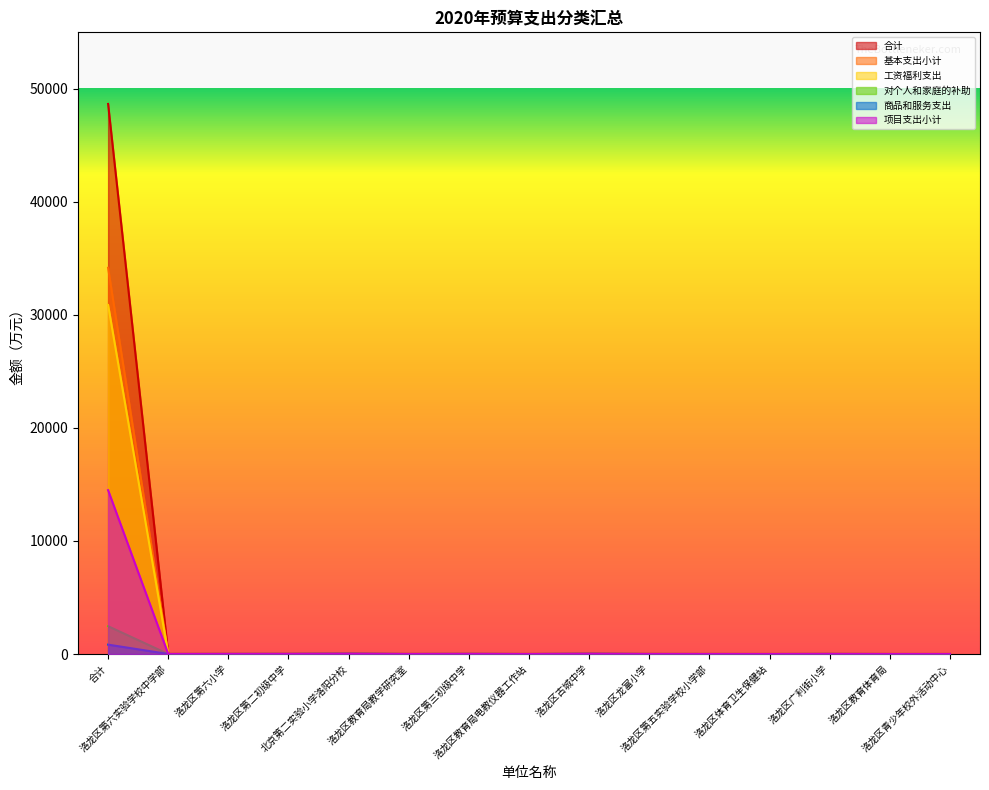

At which label is 合计 closest to 24332?

北京第二实验小学洛阳分校